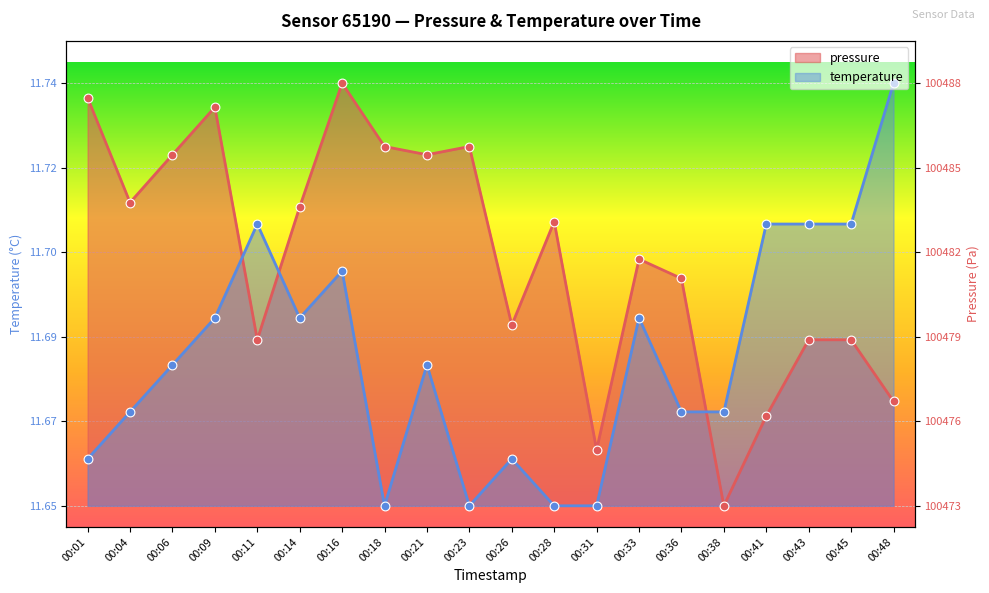

What are all the series names shown in the legend?

pressure, temperature